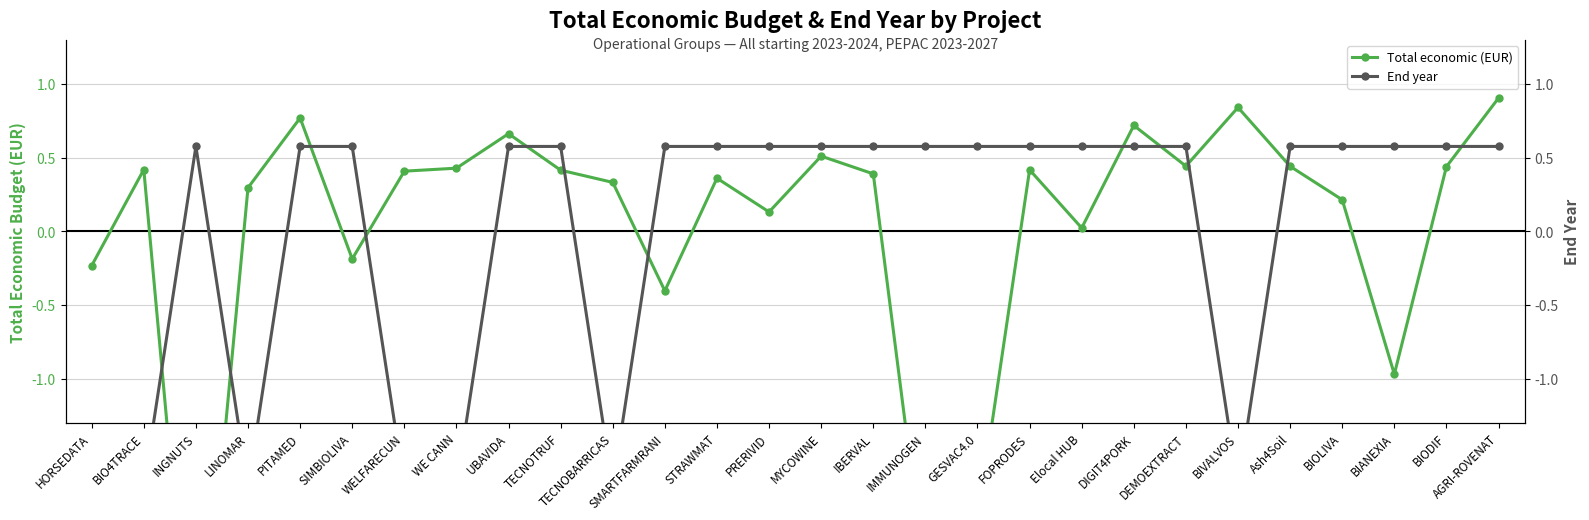

Is it true that End year equals 0.6 at SMARTFARMRANI?

True